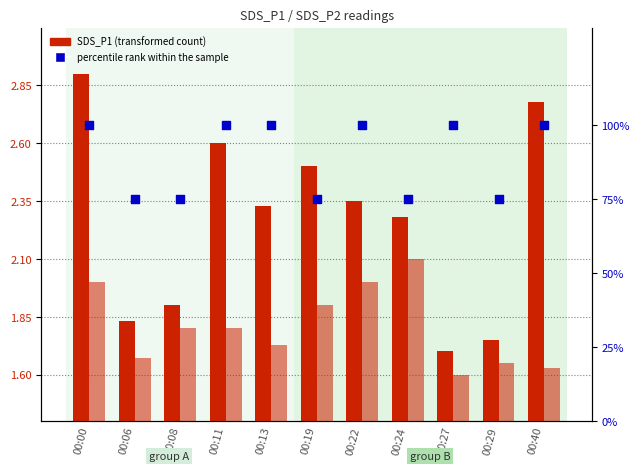

What is the total value across all series at 00:06?

78.5